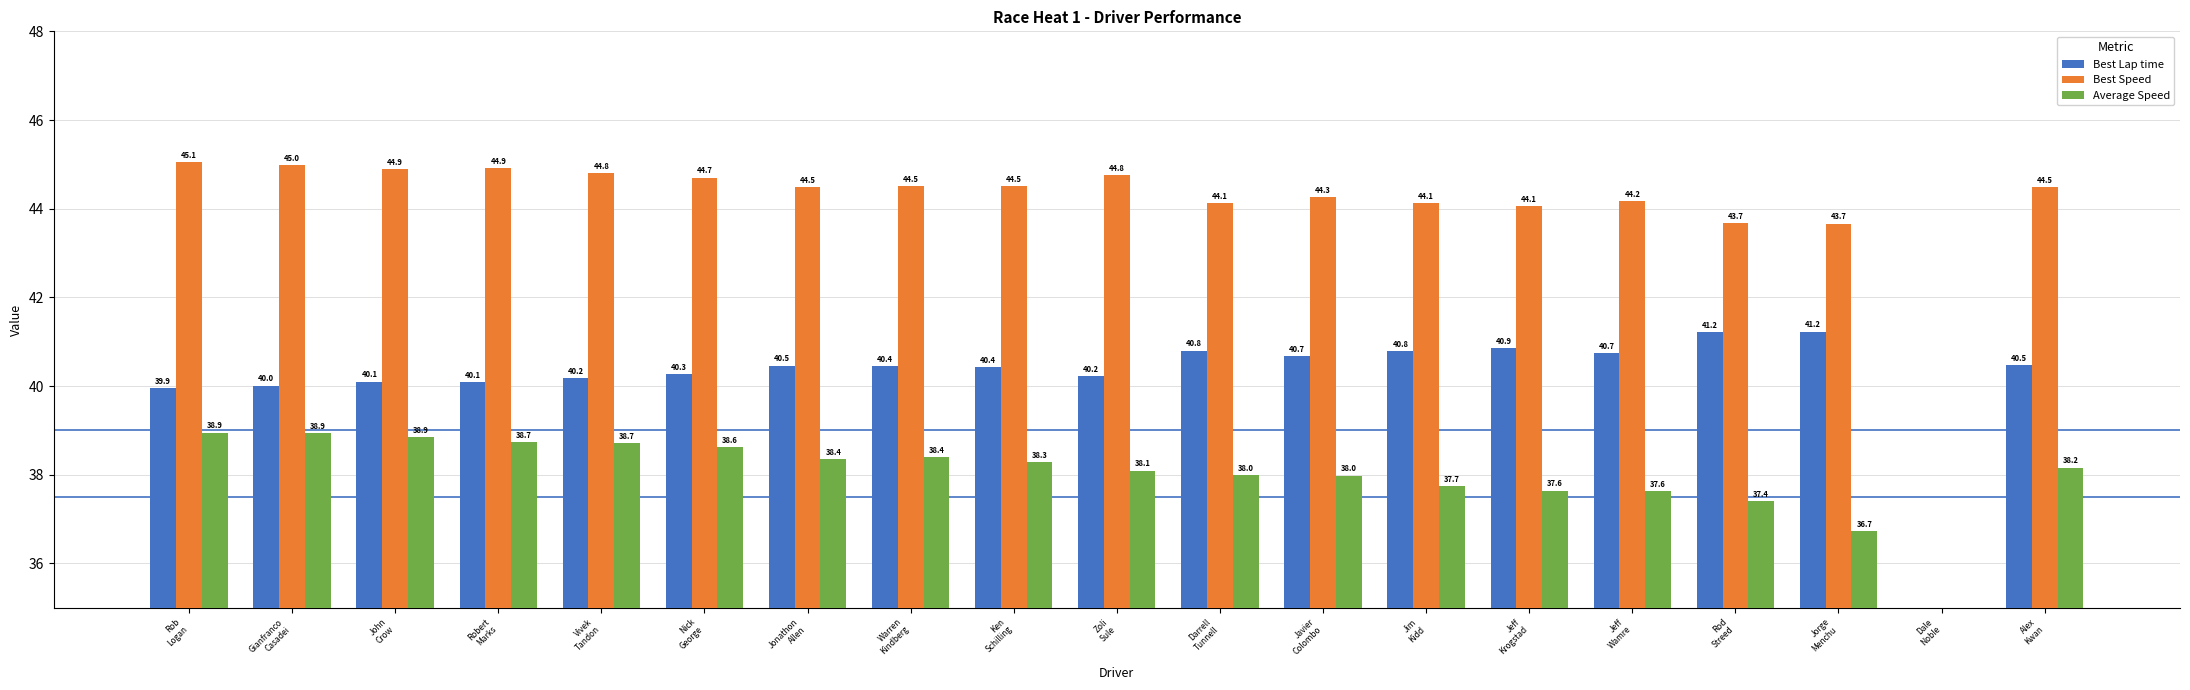

The Best Lap time series shows 39.9 at Rob
Logan. True or false?

True